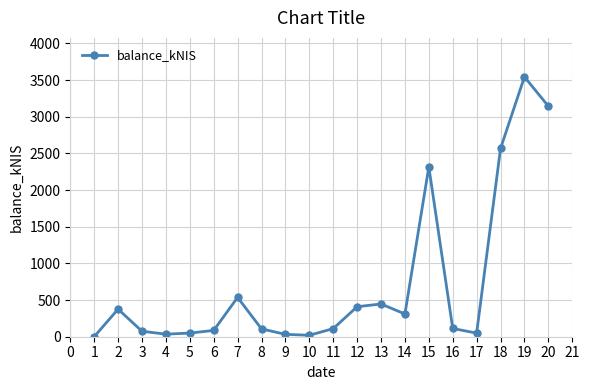

How many values are below 112?

10